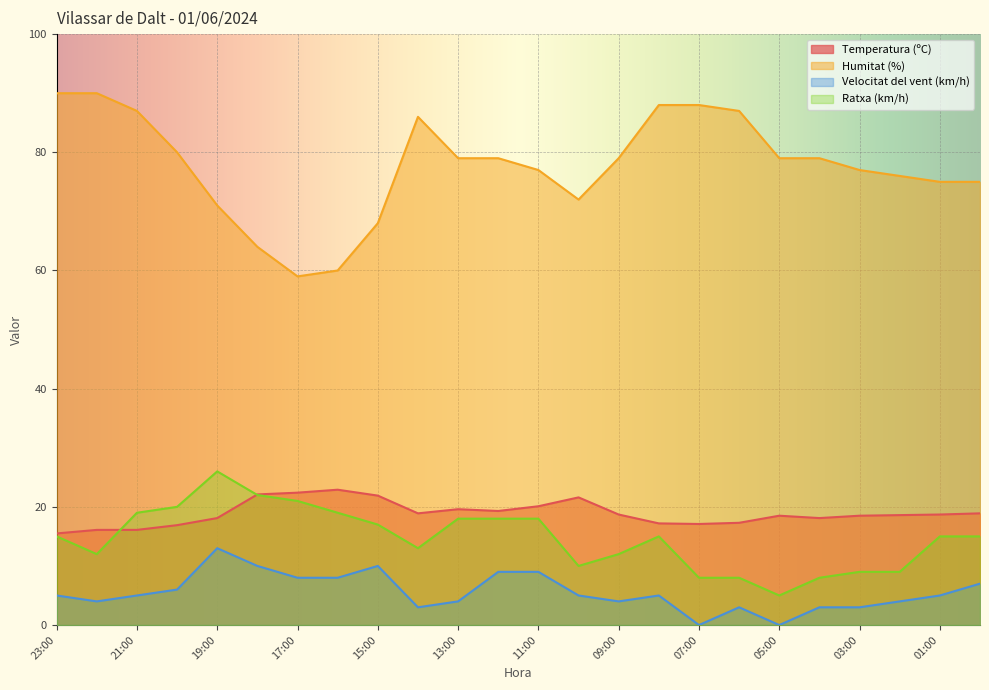

How many interior local valleys does the Temperatura (ºC) series have?

4